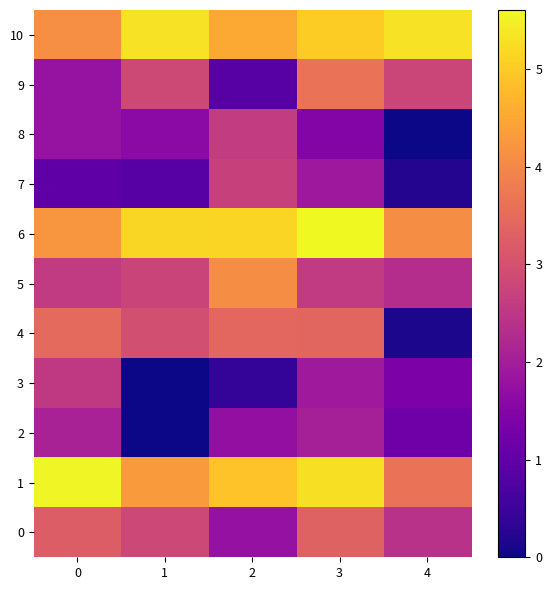

Between 3 and 4, which series saw the biggest shift?

4